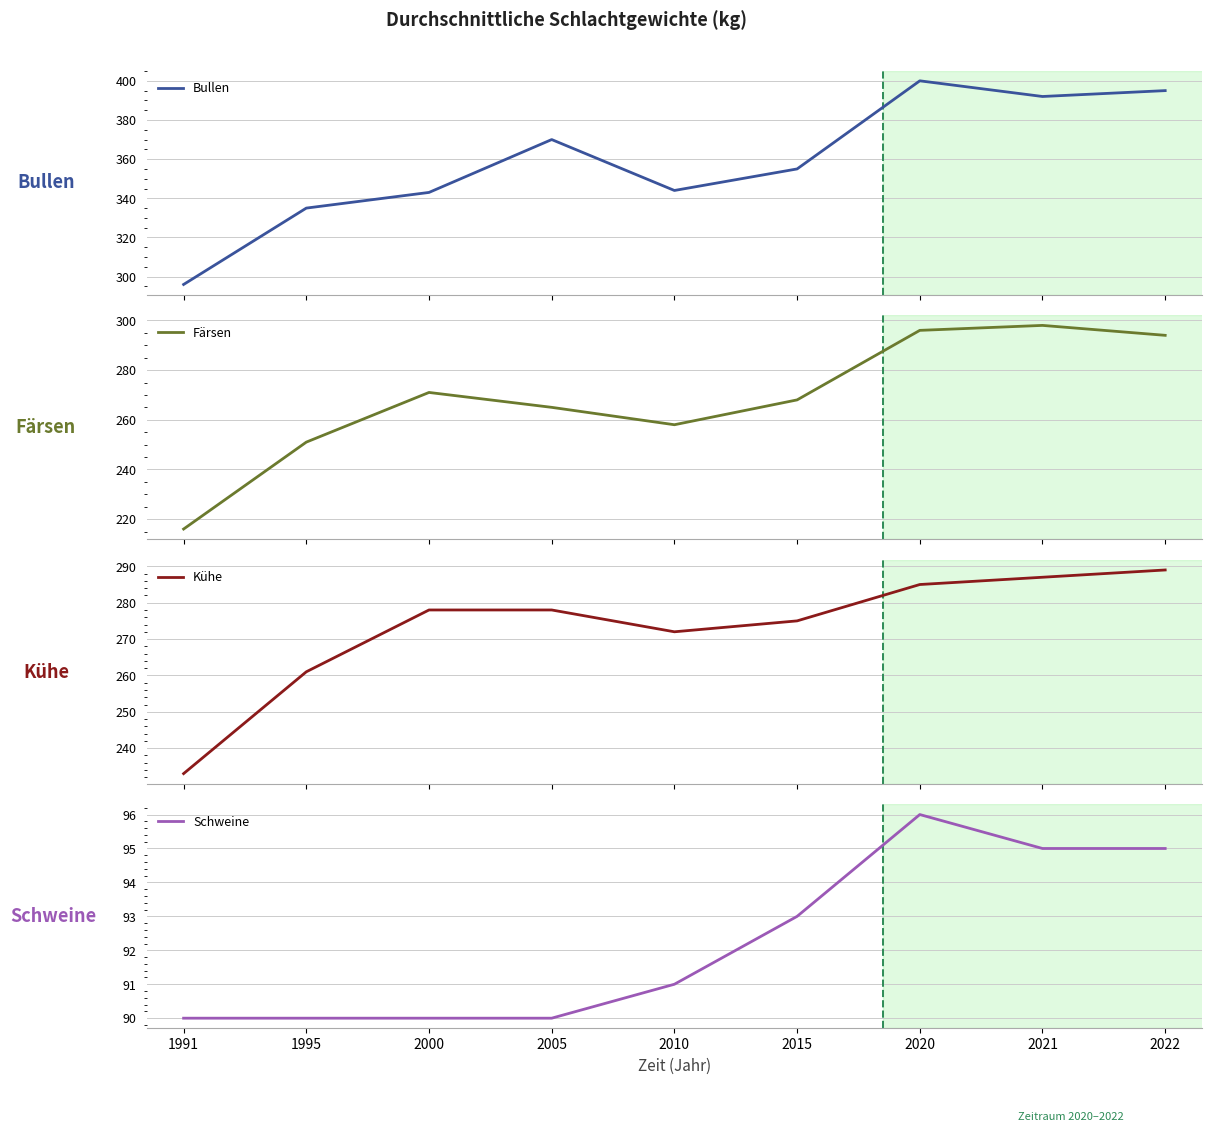

What is the value of the Schweine point at the 7th from the left?

96